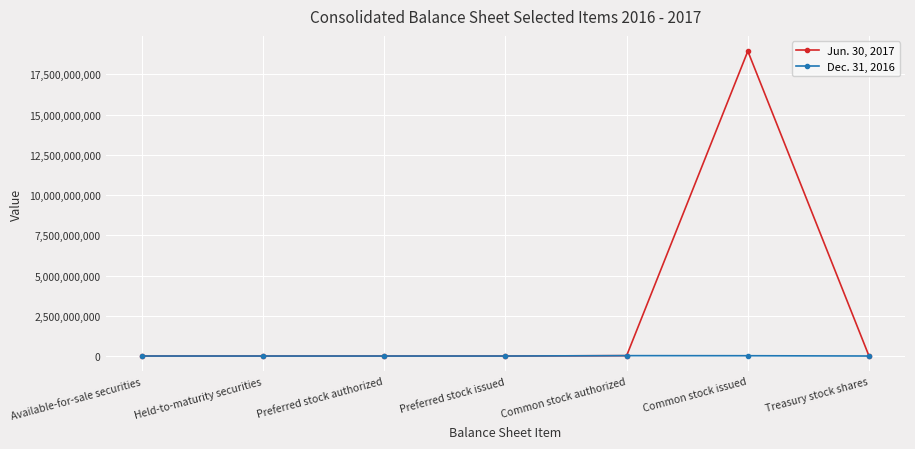

In Dec. 31, 2016, how many points are lower than both neighbors (excluding endpoints)?

2